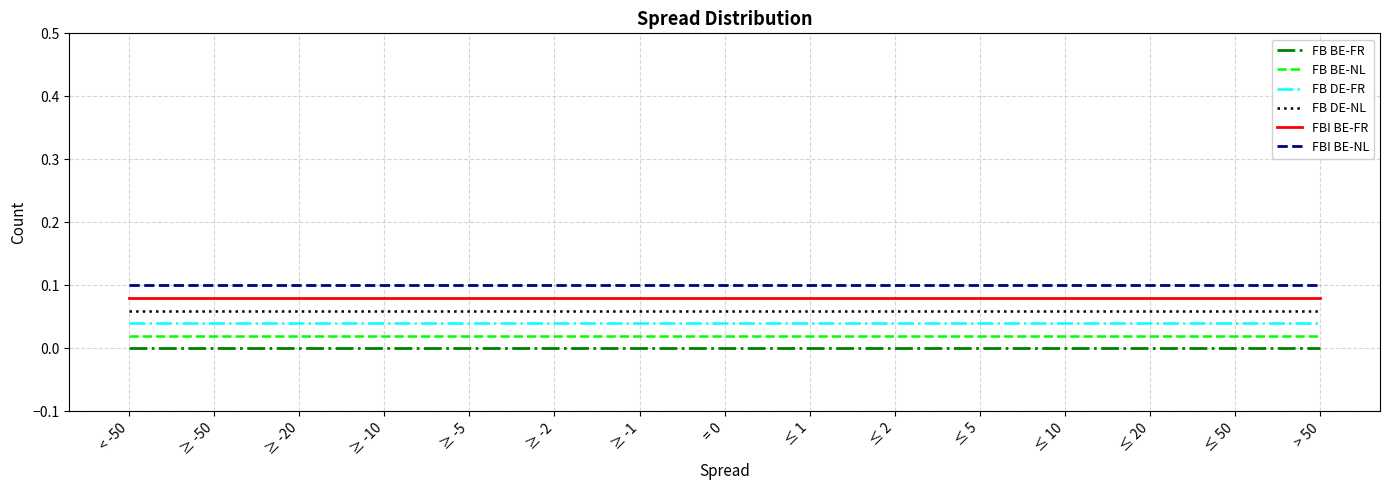

What position from the left is ≤ 1?

9